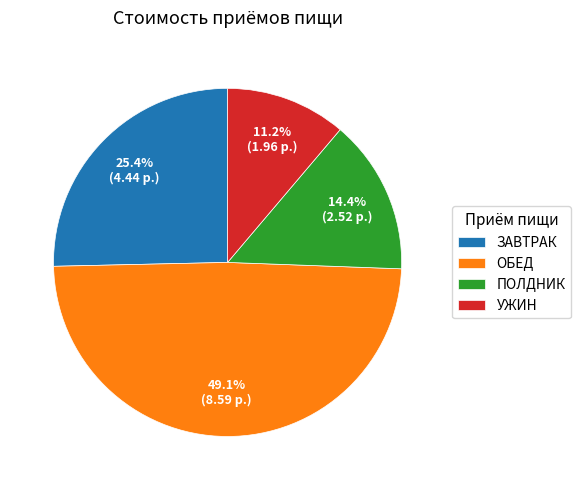

How many segments does this pie chart have?

4